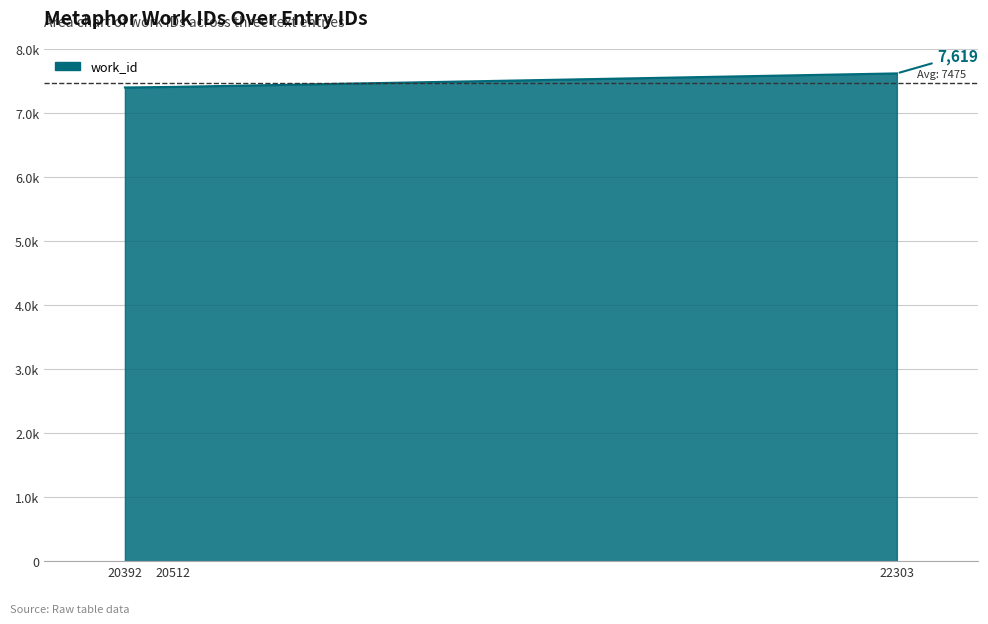

Does the chart display data point markers on the line(s)?

No